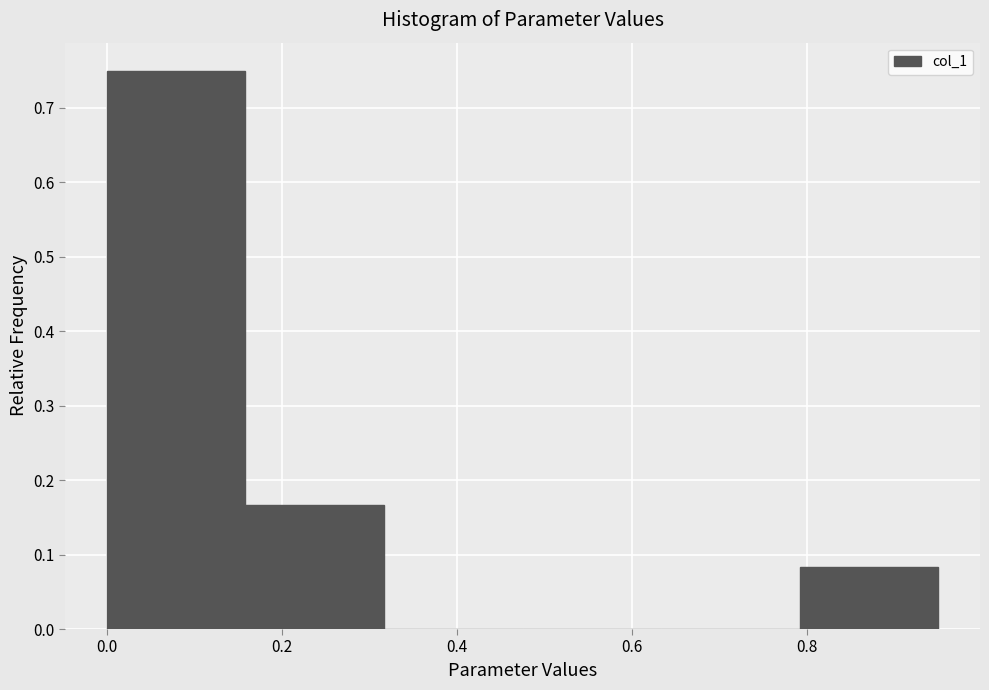

Reading left to right, list every bar in this chart as the range it spans on the x-axis followed by its height. Neither the bar edges nor the heights are printed on the chart, so give them approximately, as read against the axes.

0.00 to 0.16: 0.75
0.16 to 0.32: 0.17
0.32 to 0.48: 0
0.48 to 0.64: 0
0.64 to 0.80: 0
0.80 to 0.96: 0.08